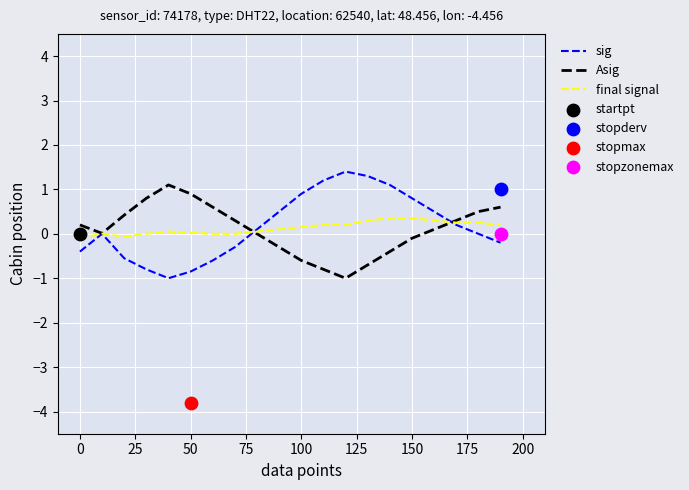

At how many categories does at least one series exceed 0?

20